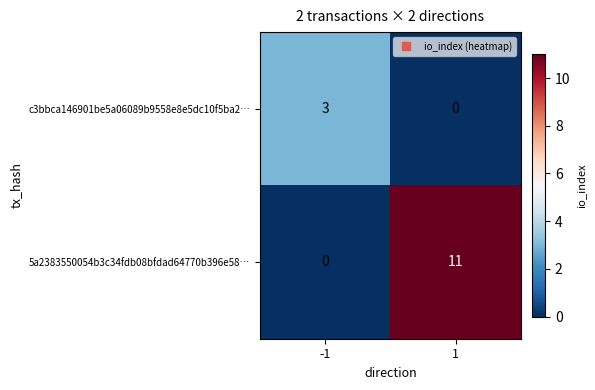

Which series has the largest total across all categories?

5a2383550054b3c34fdb08bfdad64770b396e58…